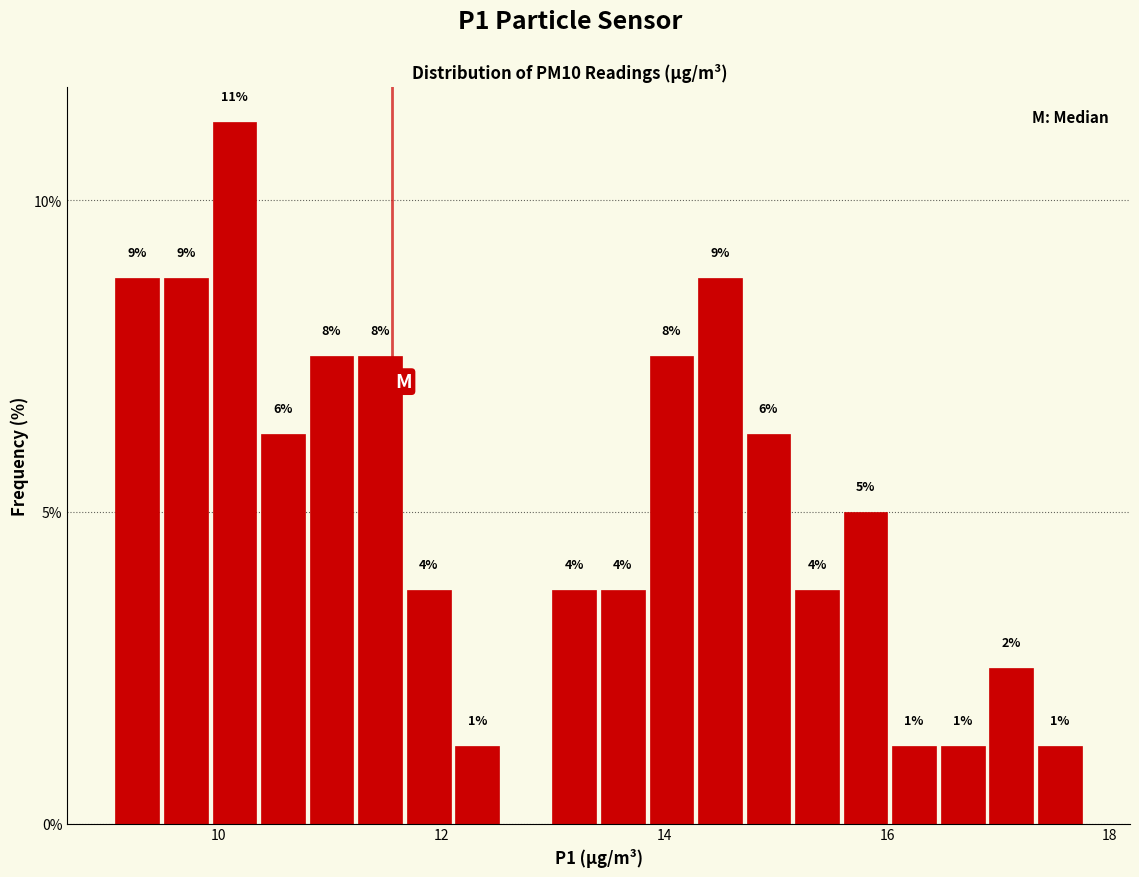

Around what value on the x-axis is the tallest bar? Give the approximate position of its centre, as read against the axis.

10.2